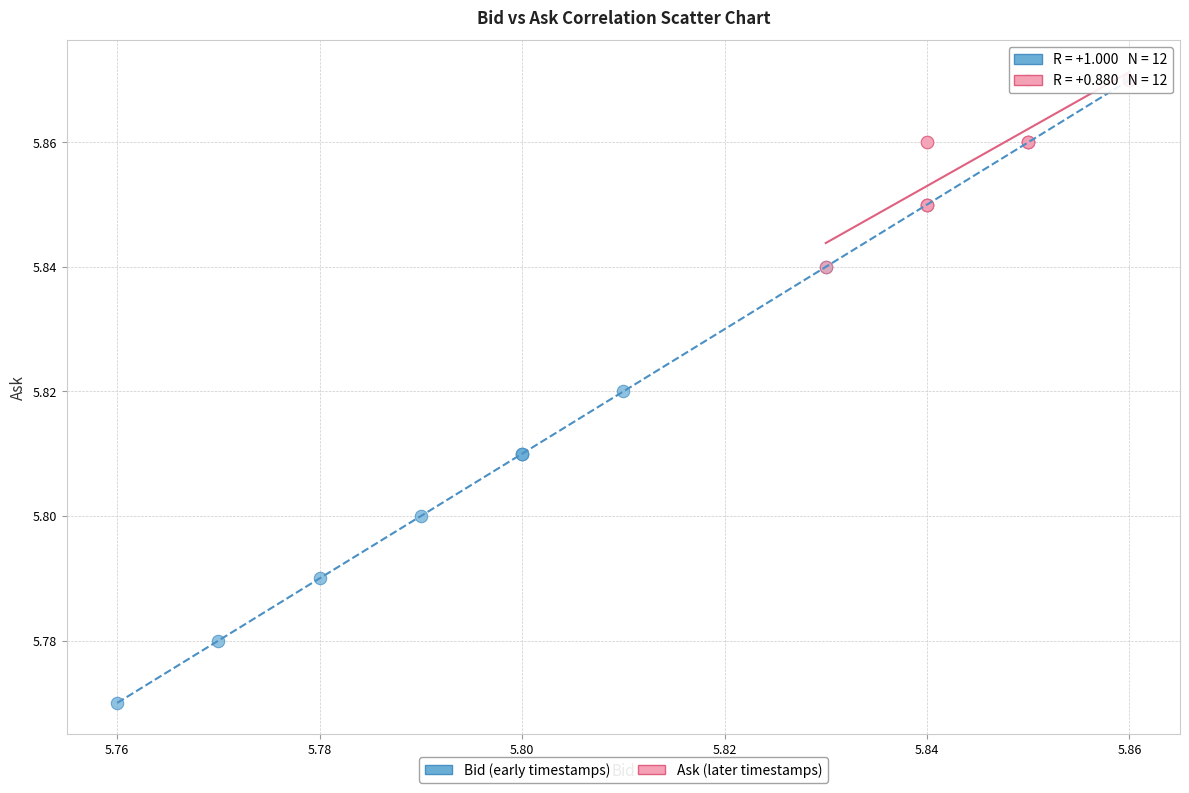

Which series has the widest spread of Y values?

Bid (early timestamps)